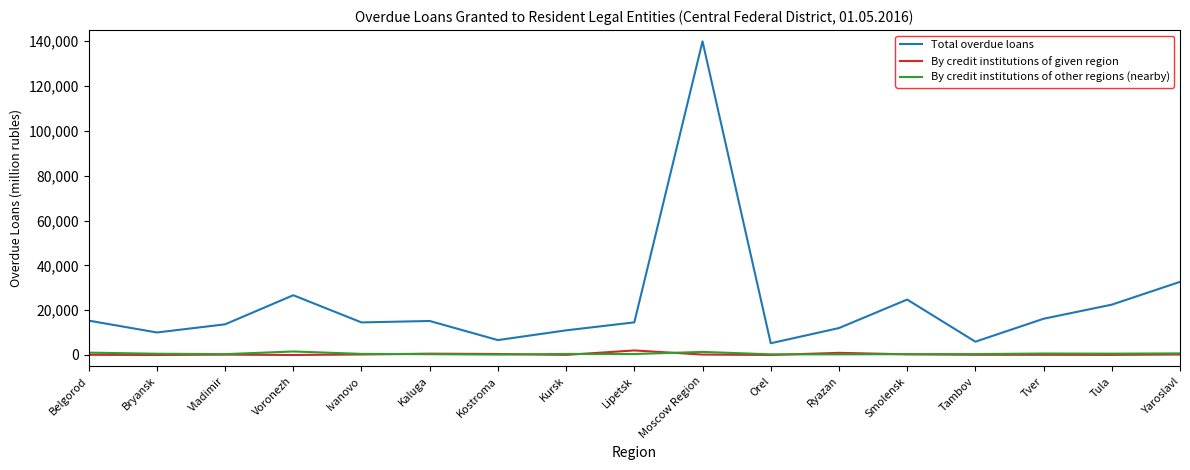

What is the approximate value of Total overdue loans at Ryazan?

12016